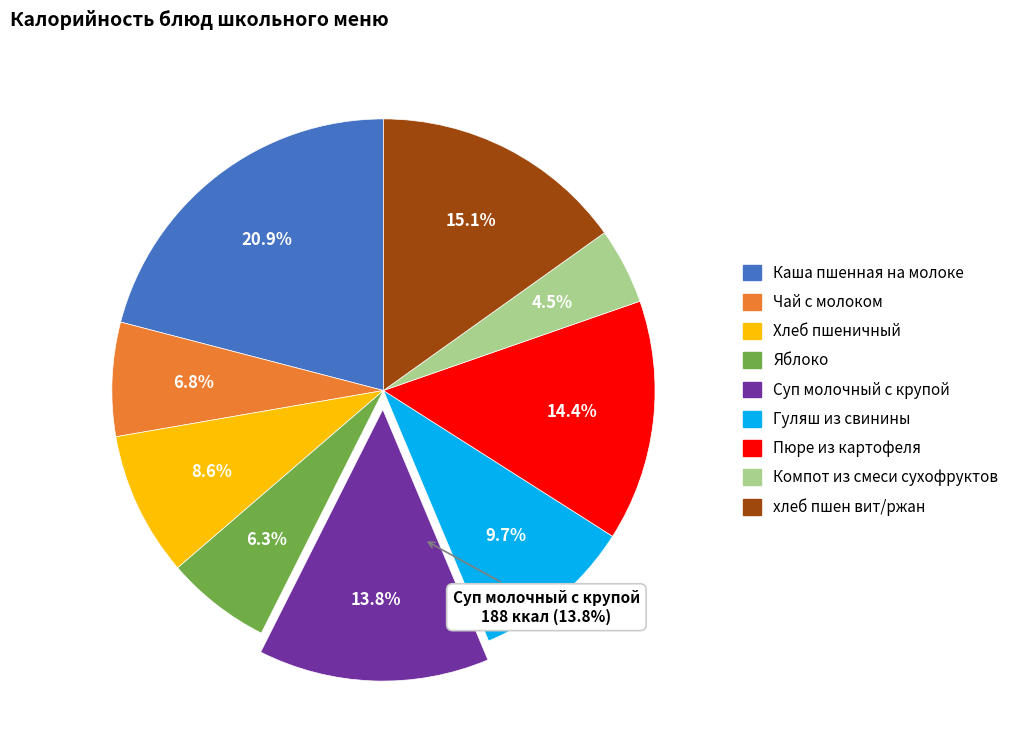

How many slices are in this pie chart?

9